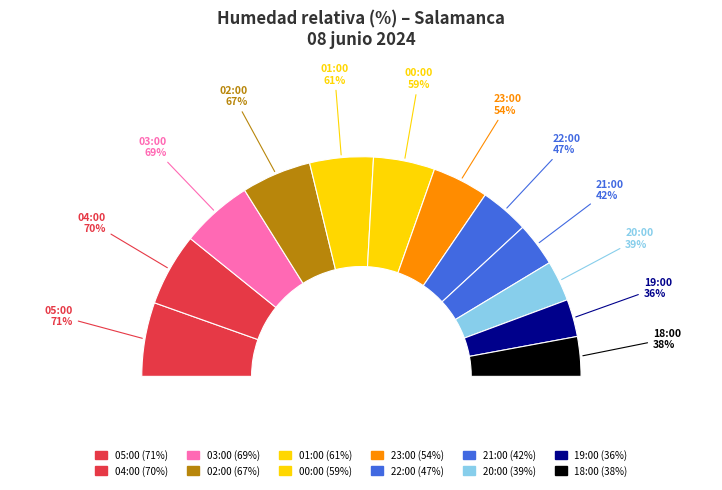

The 03:00 slice represents 21% of the pie. True or false?

False